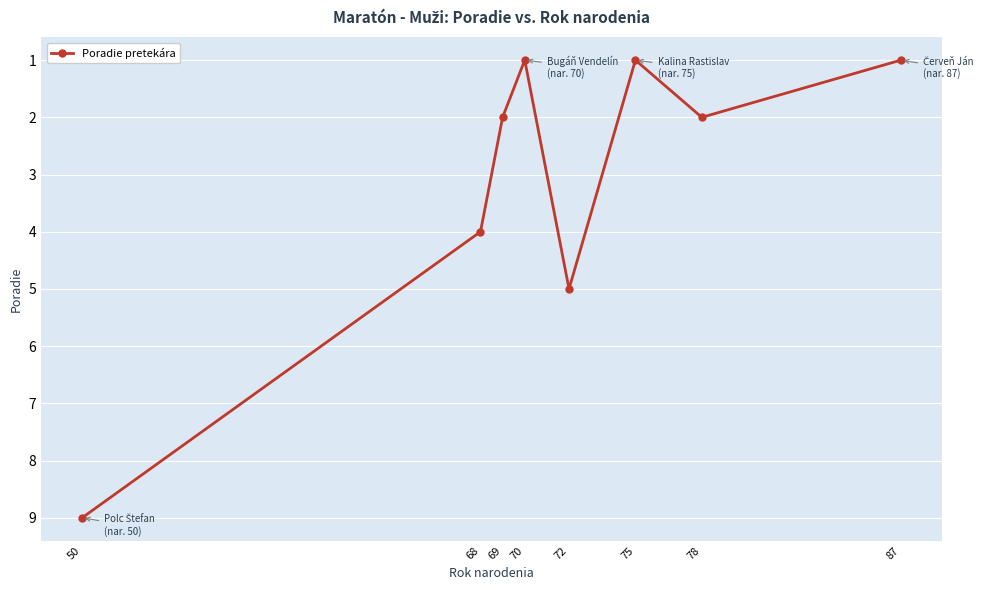

At which label is the value closest to 5?

72